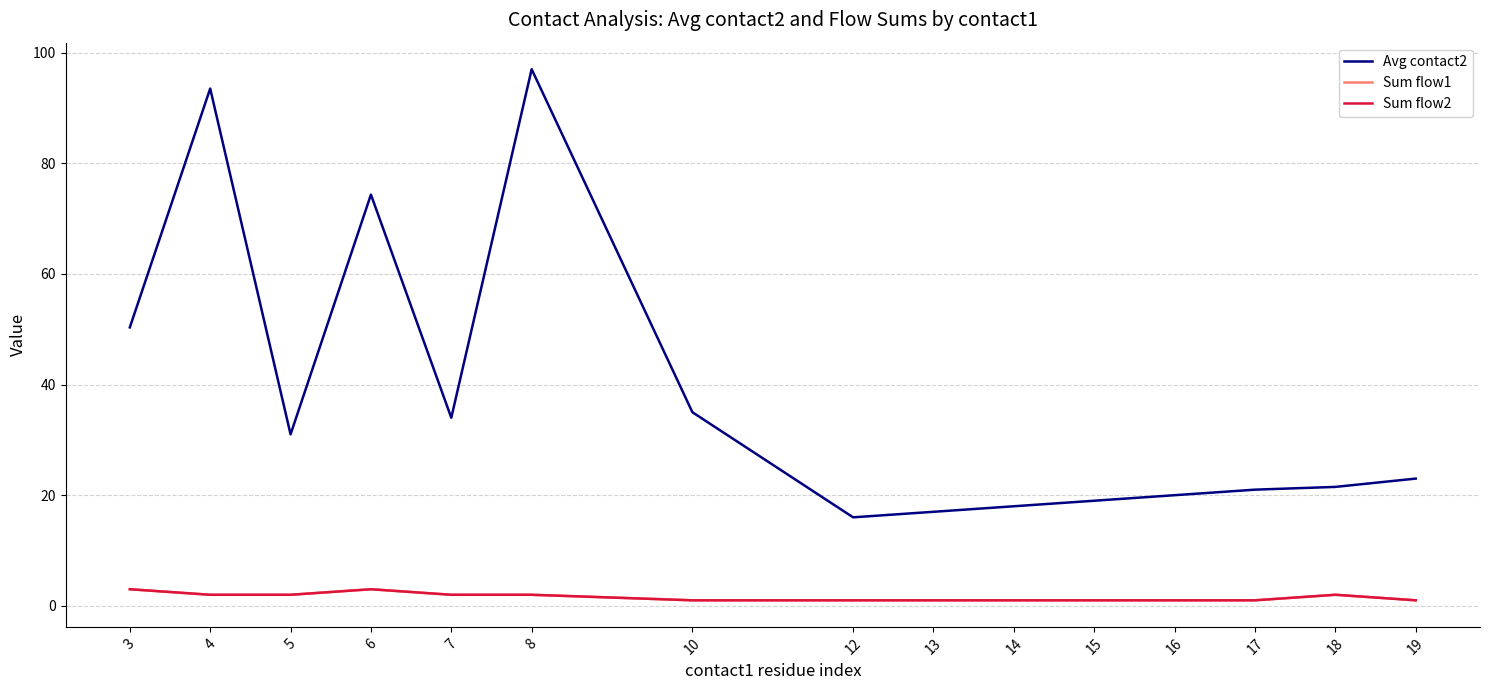

How many lines are shown in the chart?

3